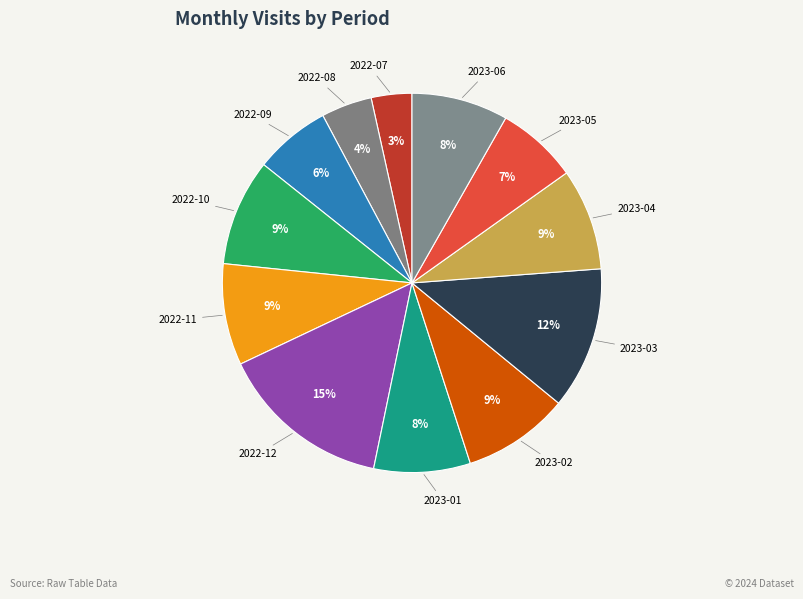

Do 2023-04 and 2022-08 together represent more than half of the pie?

No